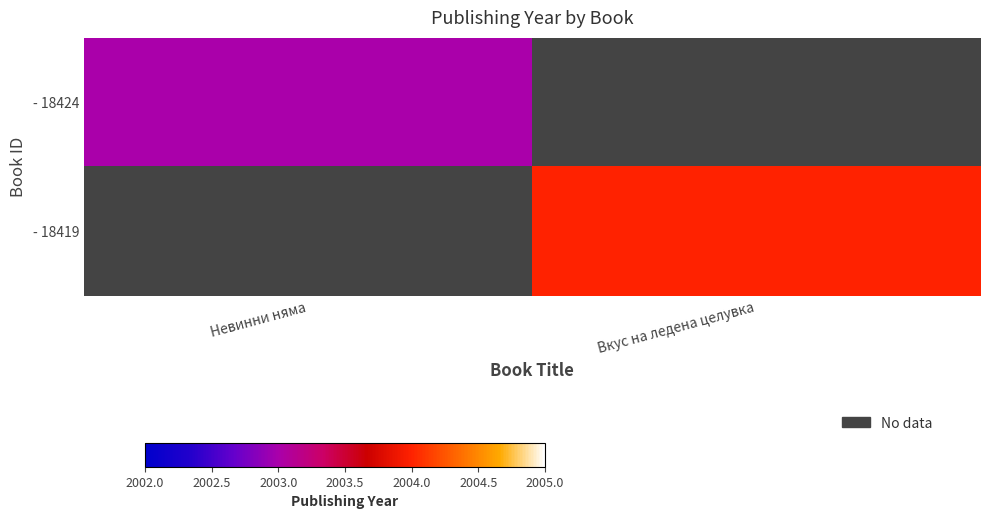

Rank the series by their maximum value, from lowest to highest.

- 18424, - 18419